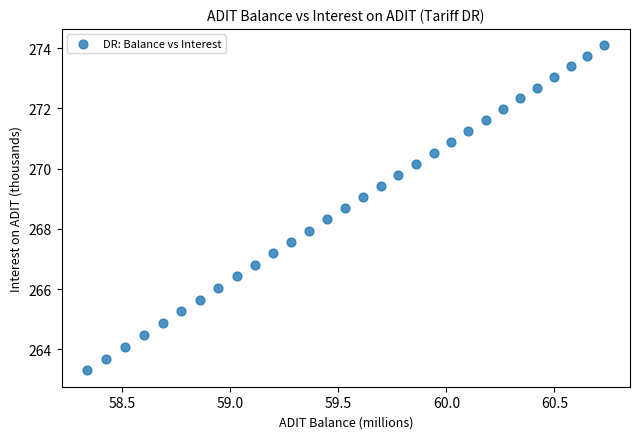

What is the range of X values (max minus min)?

2.4